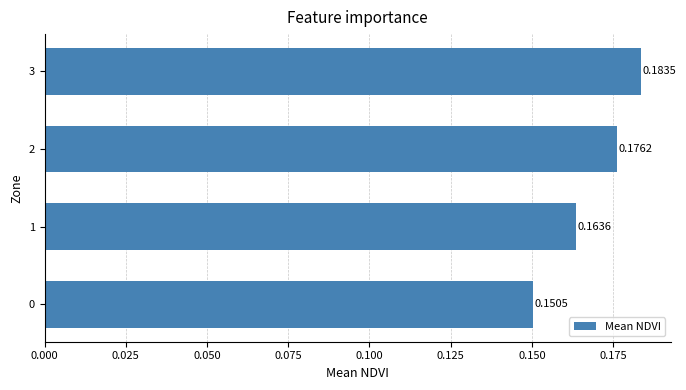

List the labels in order of value, largest first.

3, 2, 1, 0